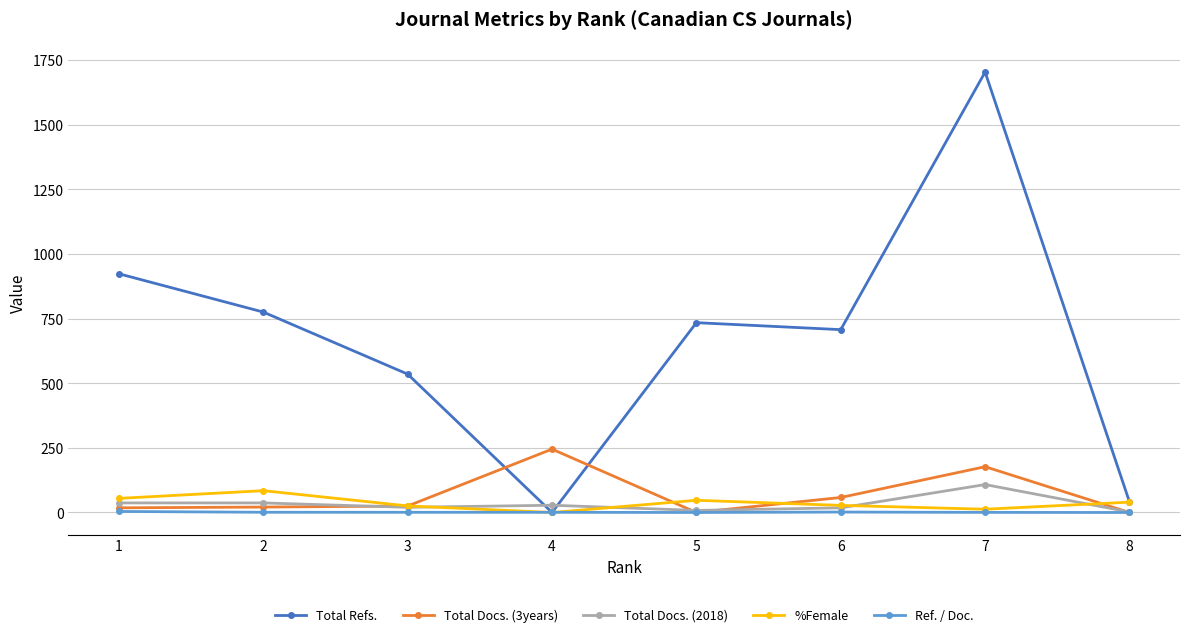

What is the sum of all Total Docs. (2018) values?

258.0